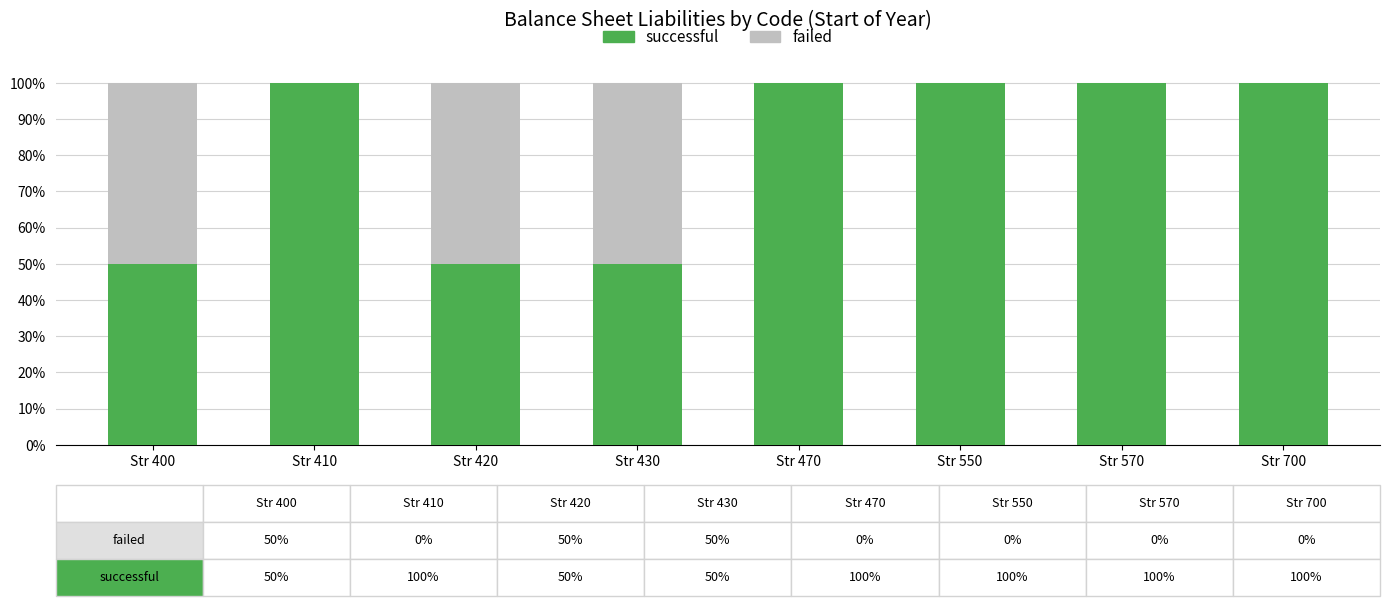

The successful series shows 100 at Str 470. True or false?

True